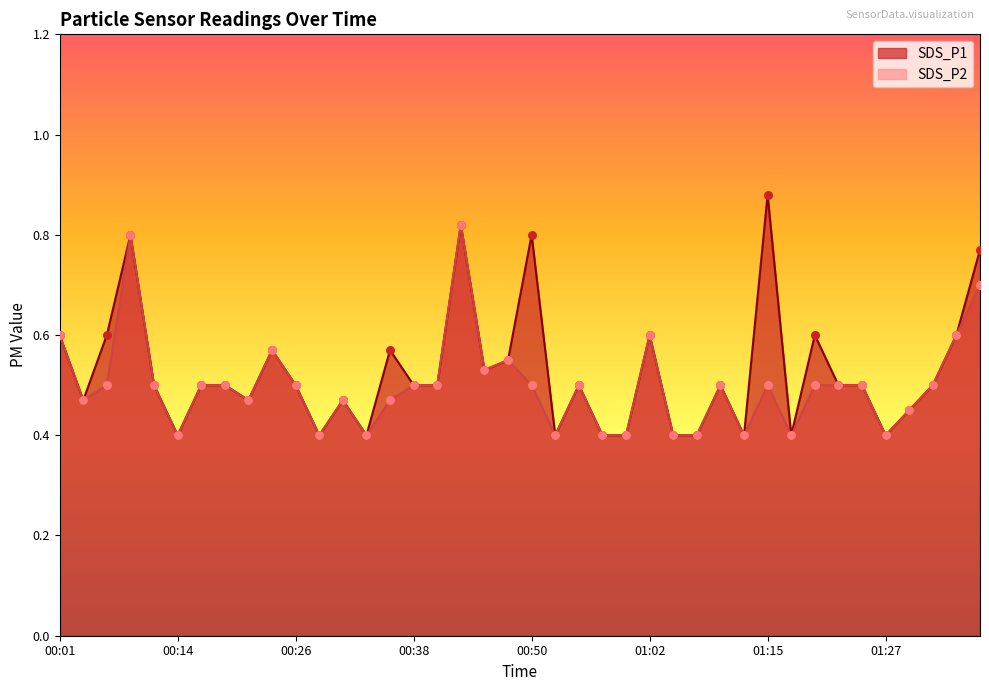

Which series has the widest spread of Y values?

SDS_P1